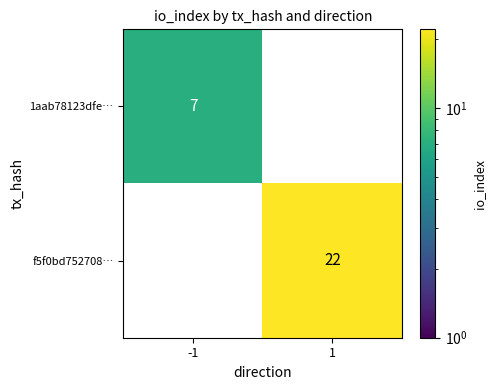

At how many categories does at least one series exceed 7?

1